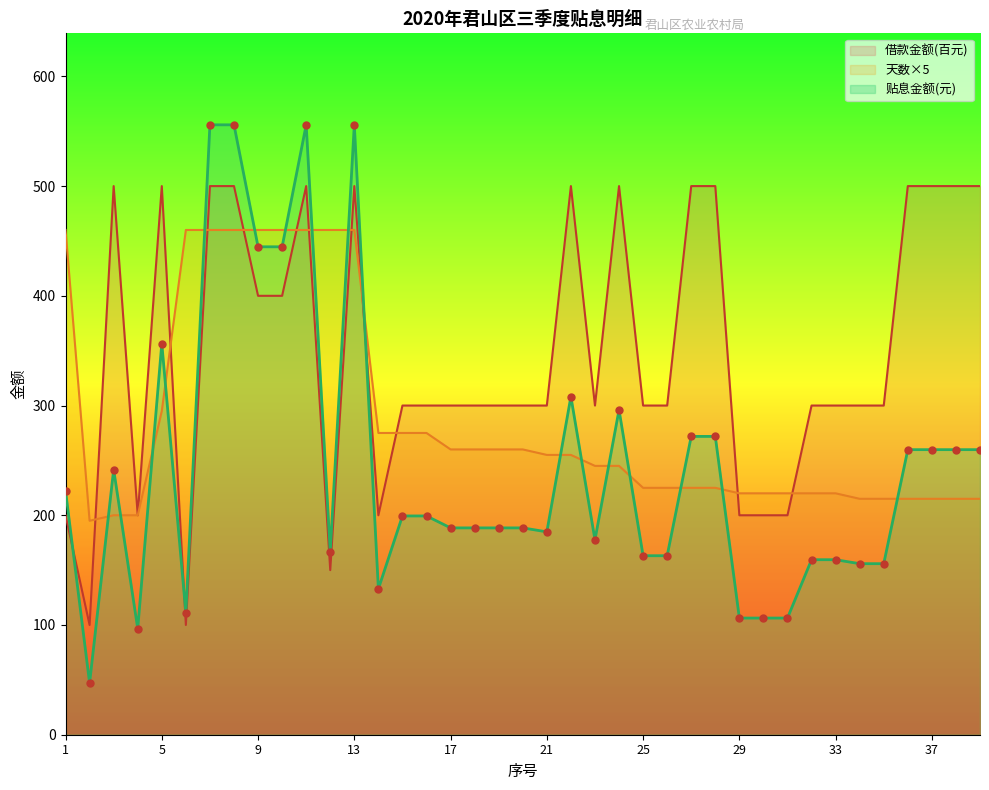

What is the total value across all series at 24?

1041.0